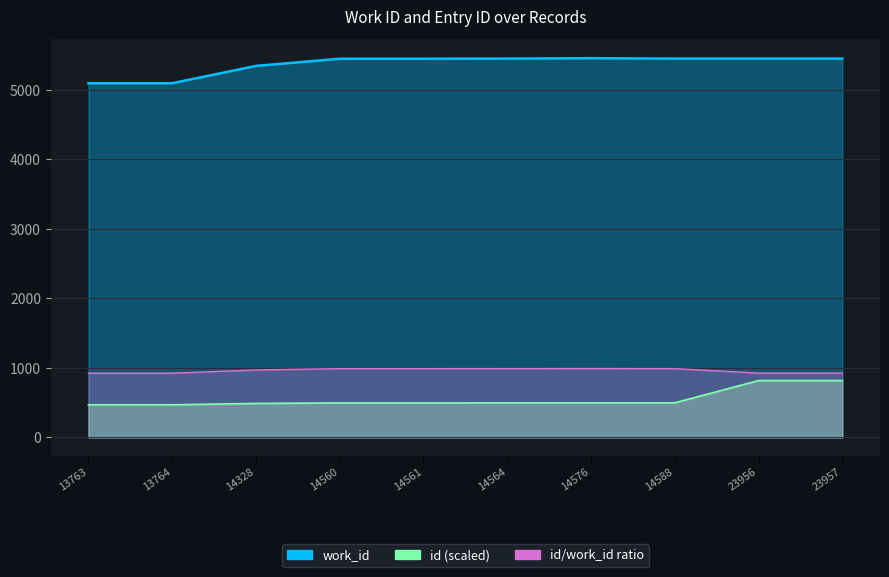

Reading right to left, transcribe all the data shown in this chart.

work_id: 5447.0	5447.0	5447.0	5453.0	5447.0	5445.0	5445.0	5342.0	5093.0	5093.0
id: 817.9	817.9	498.1	497.7	497.3	497.1	497.1	489.2	469.9	469.9